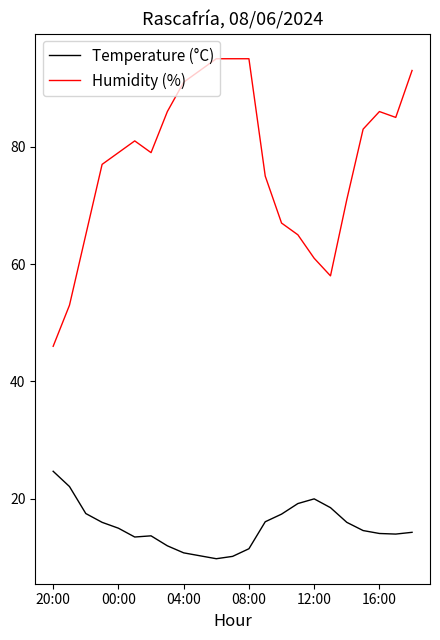

True or false: Humidity (%) and Temperature (°C) intersect in this chart.

False